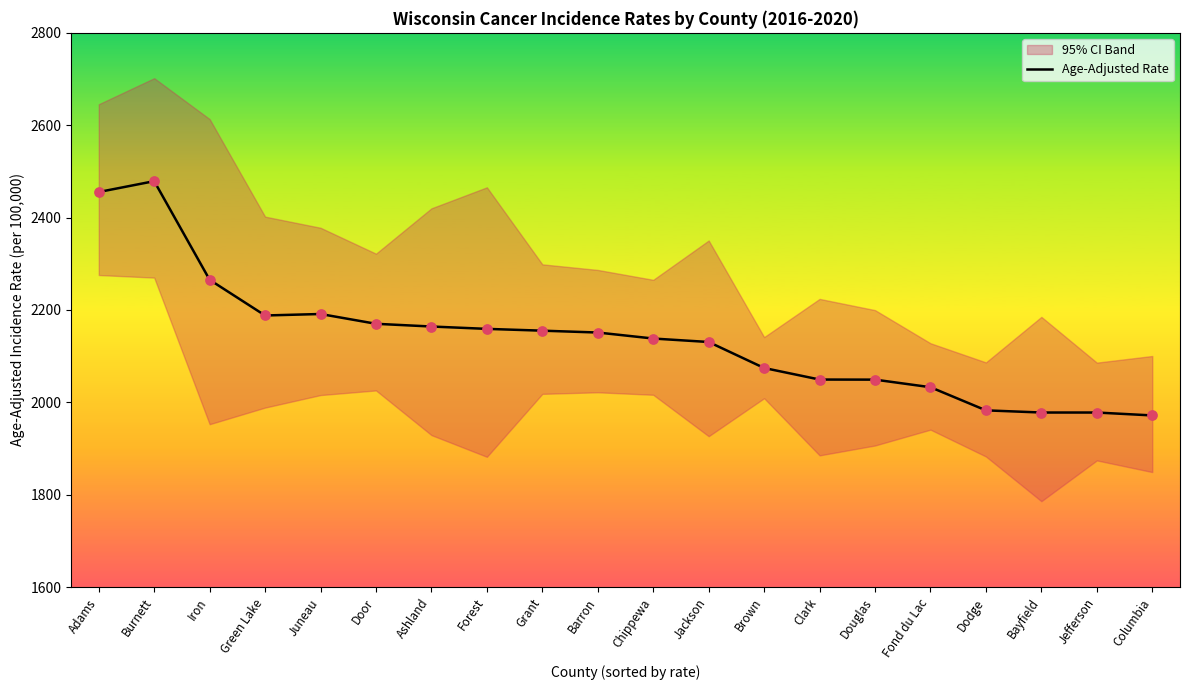

Between Clark and Ashland, which is larger?

Ashland